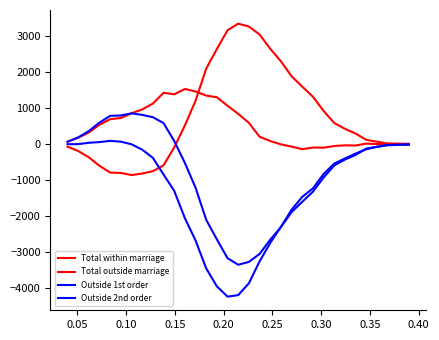

Is this an area chart (filled region under the line)?

No